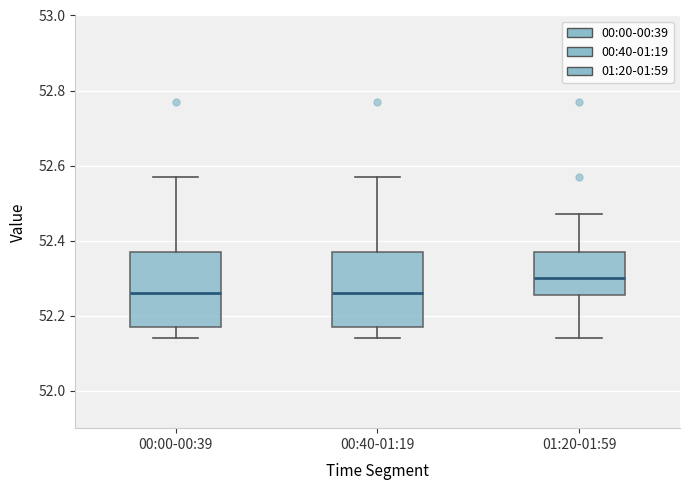

Reading left to right, read every box against the y-axis: the position of its median line, the range the box covers, and the ends of its whiskers. The values are not printed on the chart, so give them approximately, as read against the axis.

00:00-00:39: median 52.26, box 52.18 to 52.38, whiskers 52.14 to 52.58
00:40-01:19: median 52.26, box 52.18 to 52.38, whiskers 52.14 to 52.58
01:20-01:59: median 52.30, box 52.26 to 52.38, whiskers 52.14 to 52.48